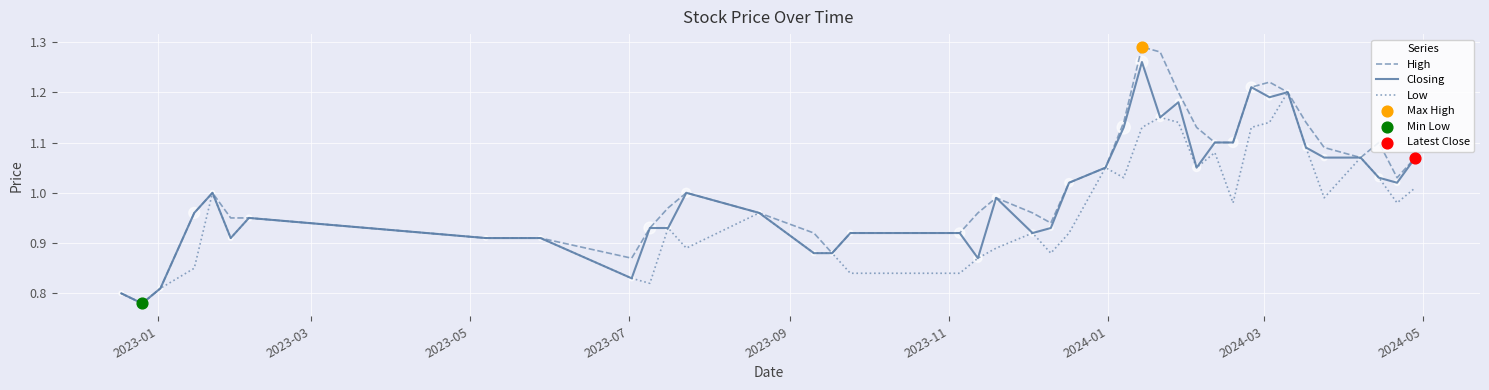

Rank the series by their maximum value, from highest to lowest.

High, Closing, Low